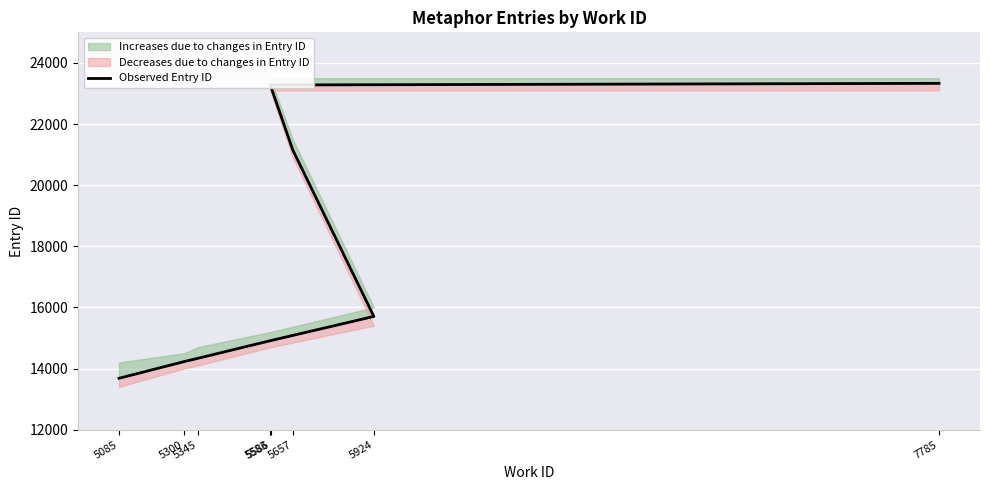

Reading left to right, what are all the values shown in this chart?

13680	14228	14334	14917	15704	21153	23277	23331